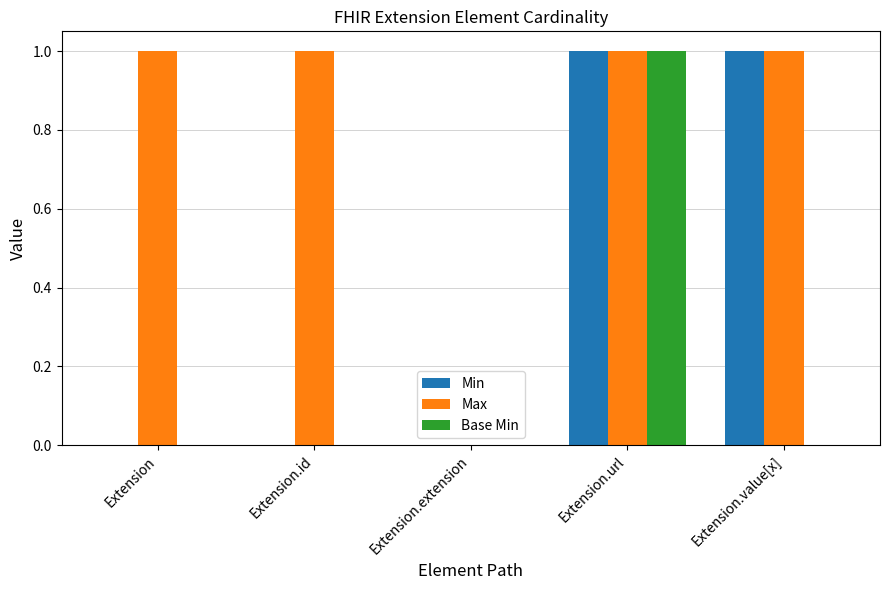

How many positive values does the Max series have?

4